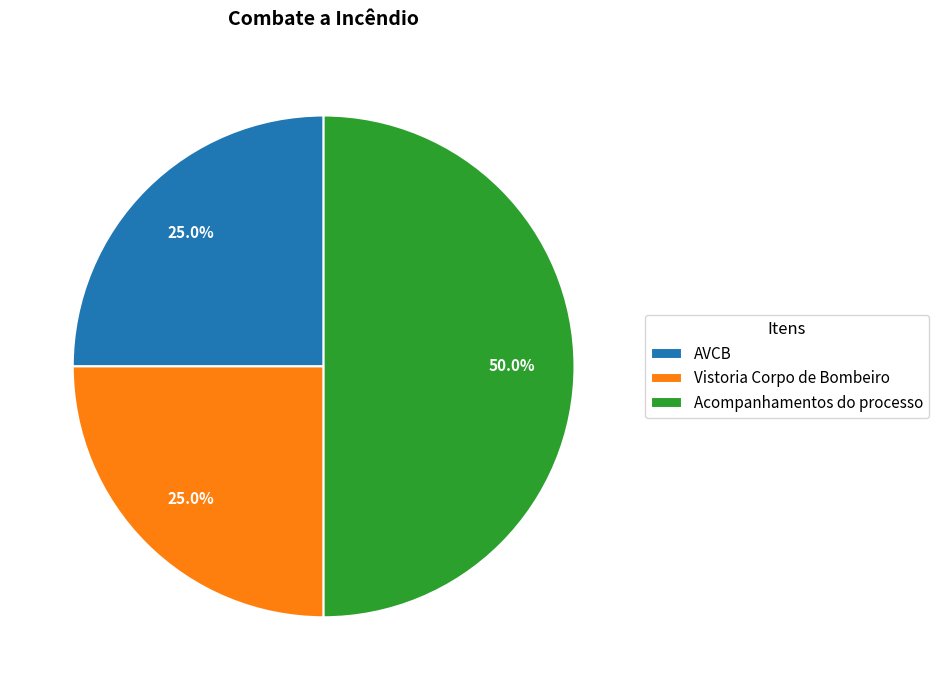

How many segments does this pie chart have?

3